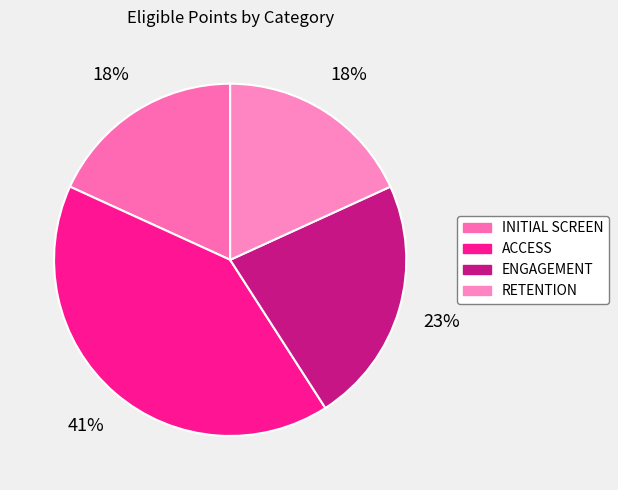

Which category has the biggest portion of the pie?

ACCESS